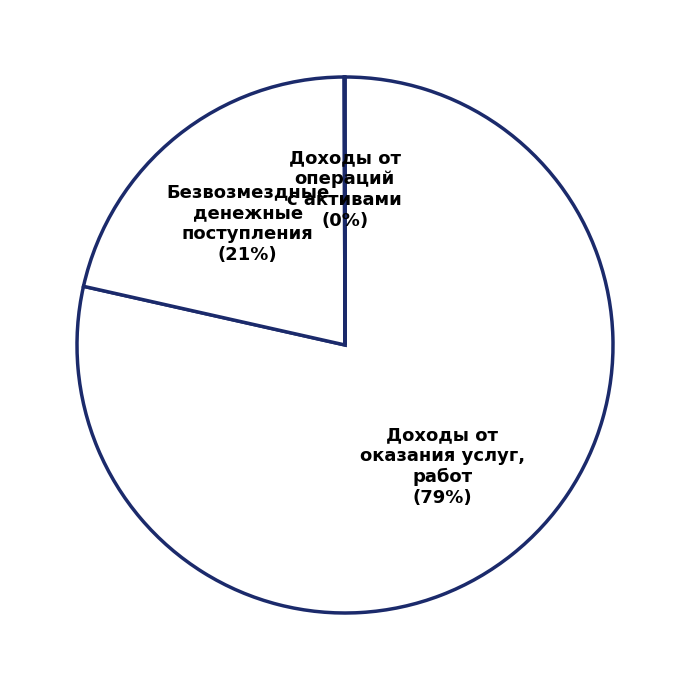

To the nearest percent, what is the average slice percentage?

33%